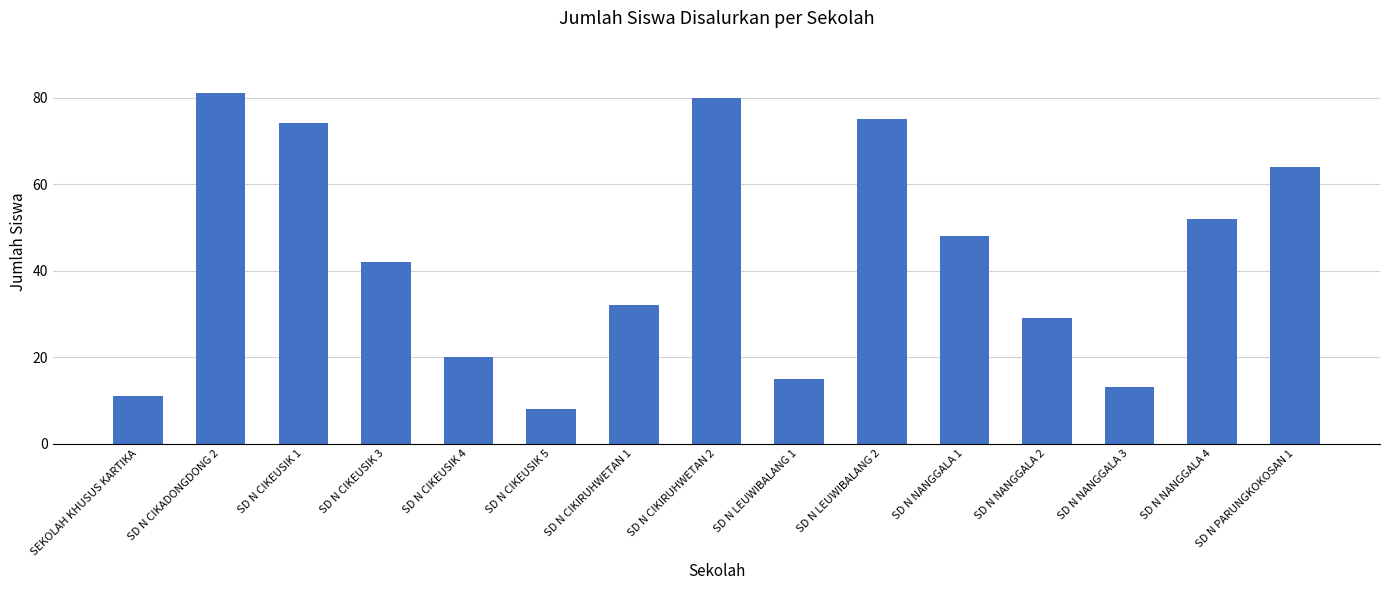

Reading left to right, transcribe all the data shown in this chart.

SEKOLAH KHUSUS KARTIKA=11	SD N CIKADONGDONG 2=81	SD N CIKEUSIK 1=74	SD N CIKEUSIK 3=42	SD N CIKEUSIK 4=20	SD N CIKEUSIK 5=8	SD N CIKIRUHWETAN 1=32	SD N CIKIRUHWETAN 2=80	SD N LEUWIBALANG 1=15	SD N LEUWIBALANG 2=75	SD N NANGGALA 1=48	SD N NANGGALA 2=29	SD N NANGGALA 3=13	SD N NANGGALA 4=52	SD N PARUNGKOKOSAN 1=64